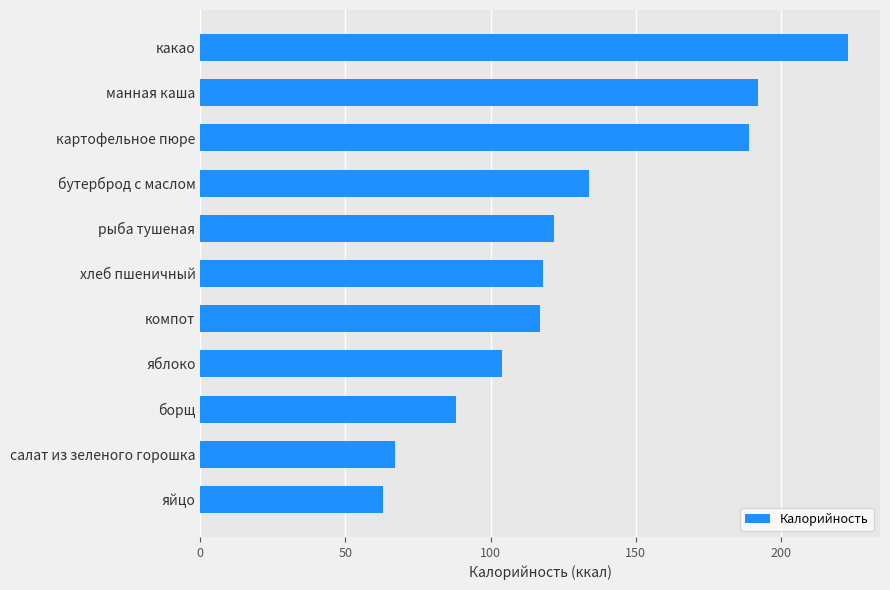

The chart shows a value of 103.8 at яблоко. True or false?

True